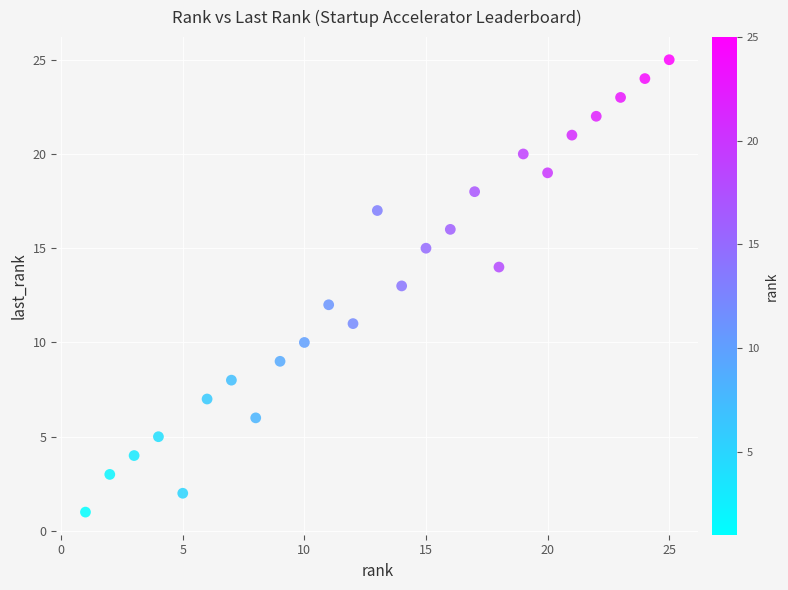

What is the range of Y values (max minus min)?

24